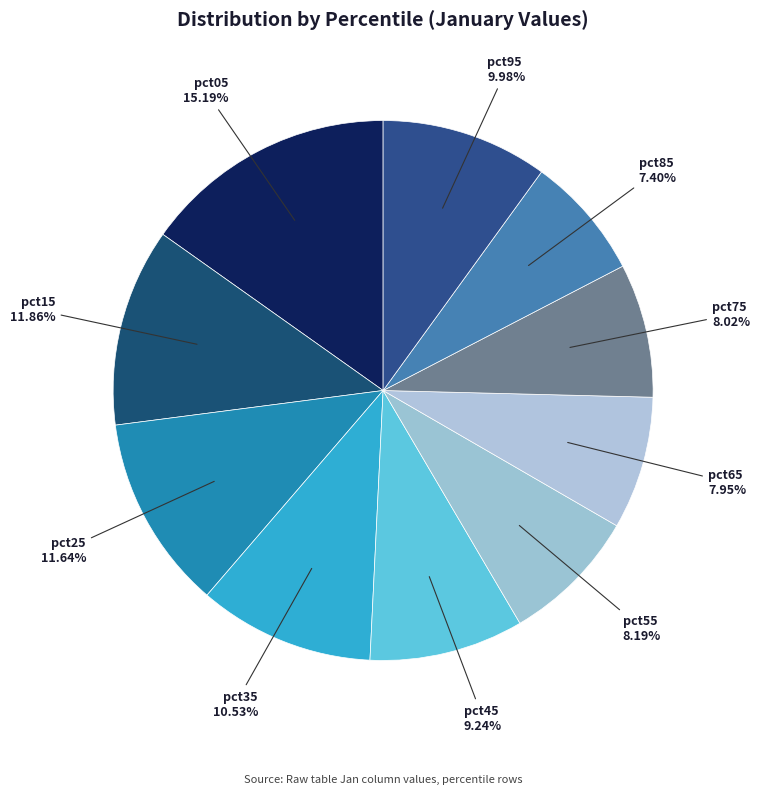

Rank the categories by value from highest to lowest.

pct05, pct15, pct25, pct35, pct95, pct45, pct55, pct75, pct65, pct85